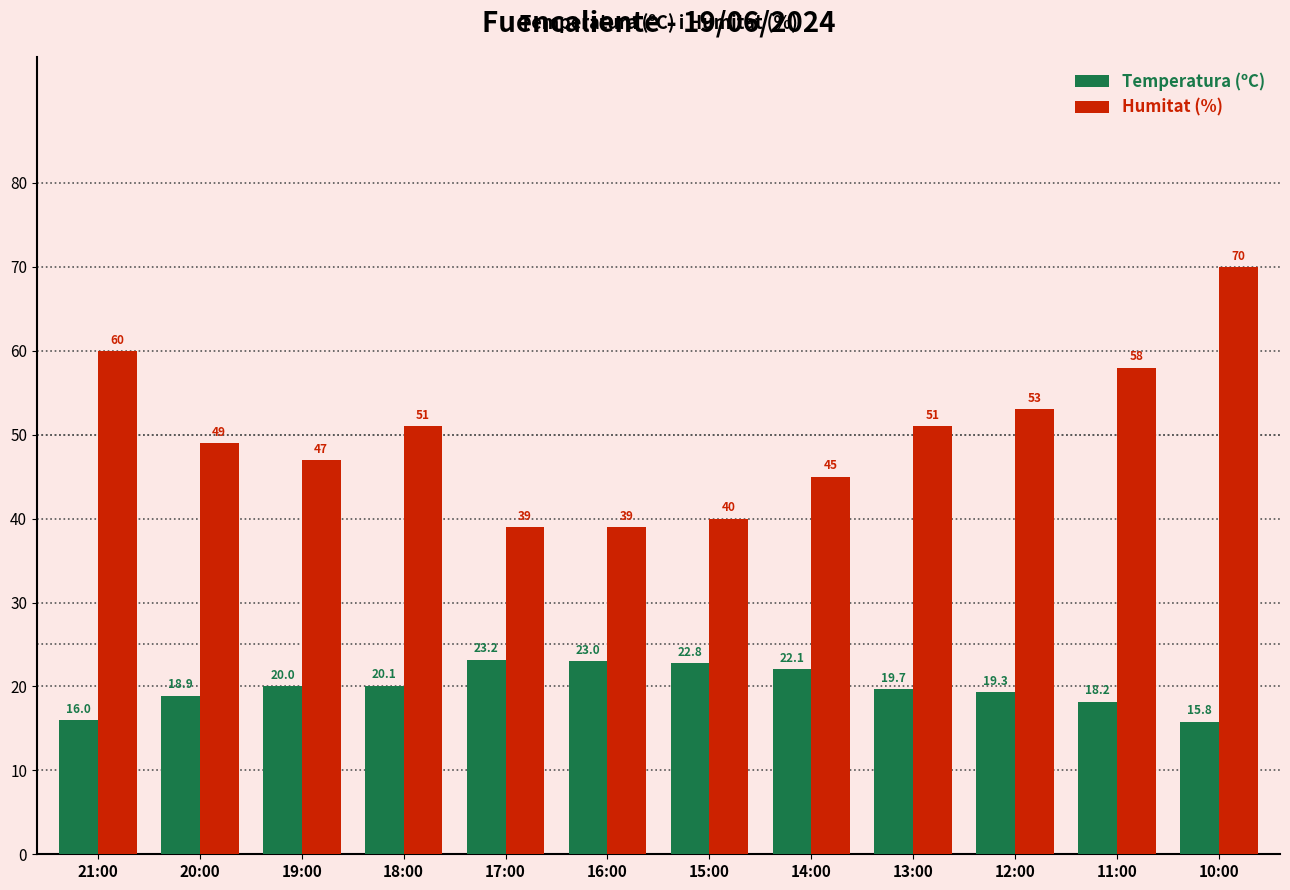

The Humitat (%) series shows 53.4 at 15:00. True or false?

False